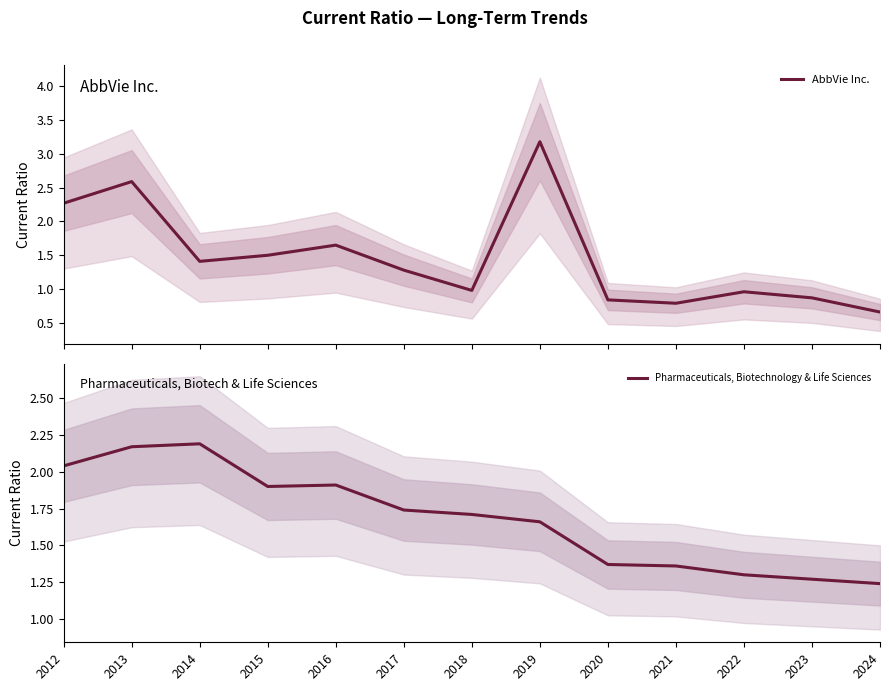

What is the difference between the Pharmaceuticals, Biotechnology & Life Sciences values at 2017 and 2021?

0.4